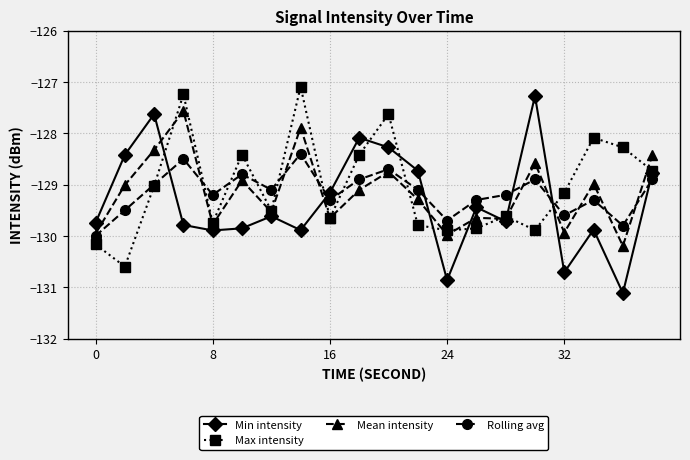

True or false: Min intensity has more than 0 interior local peaks.

True